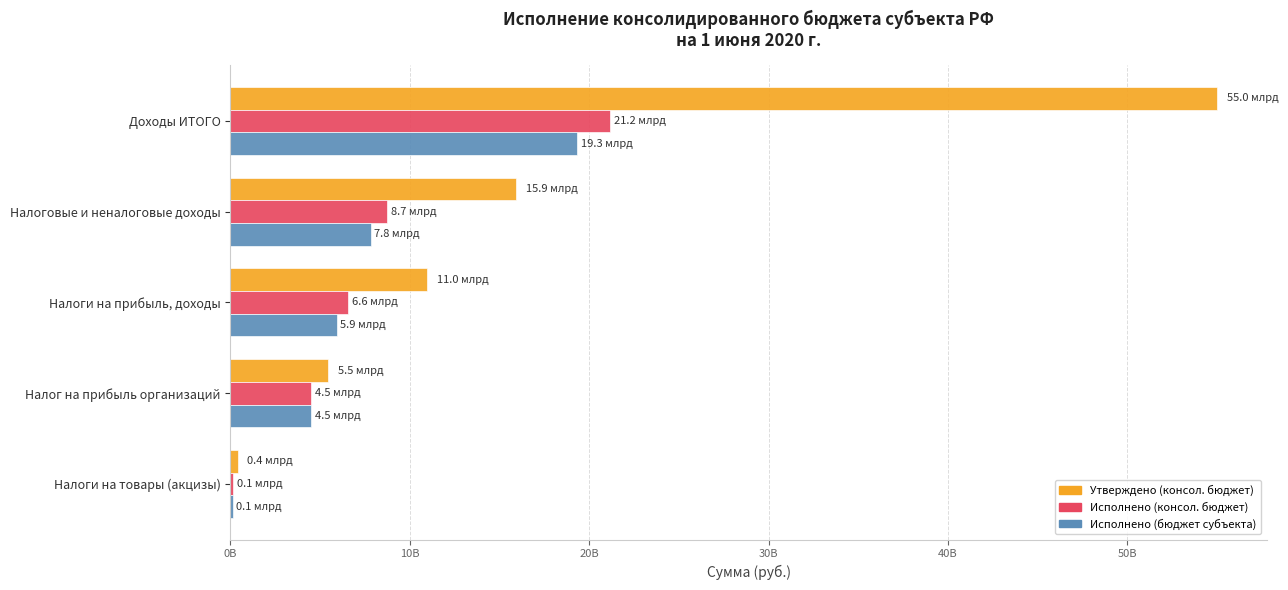

What are all the series names shown in the legend?

Утверждено (консол. бюджет), Исполнено (консол. бюджет), Исполнено (бюджет субъекта)